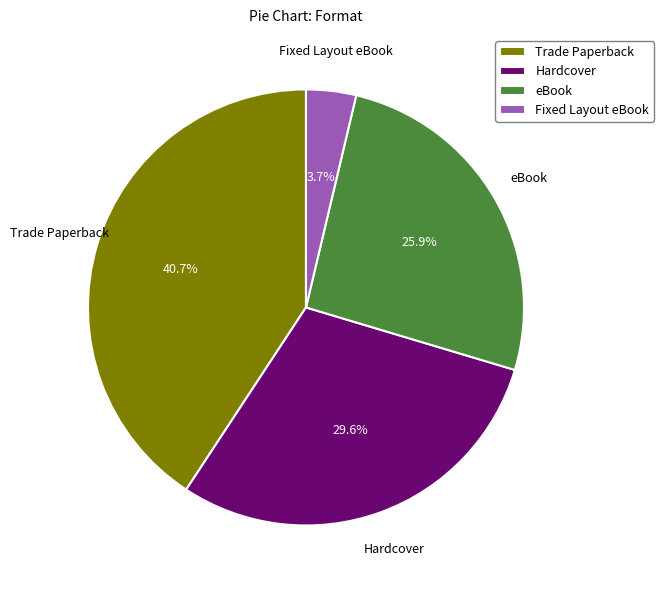

Approximately how many times larger is the value at Trade Paperback compared to eBook?

1.6